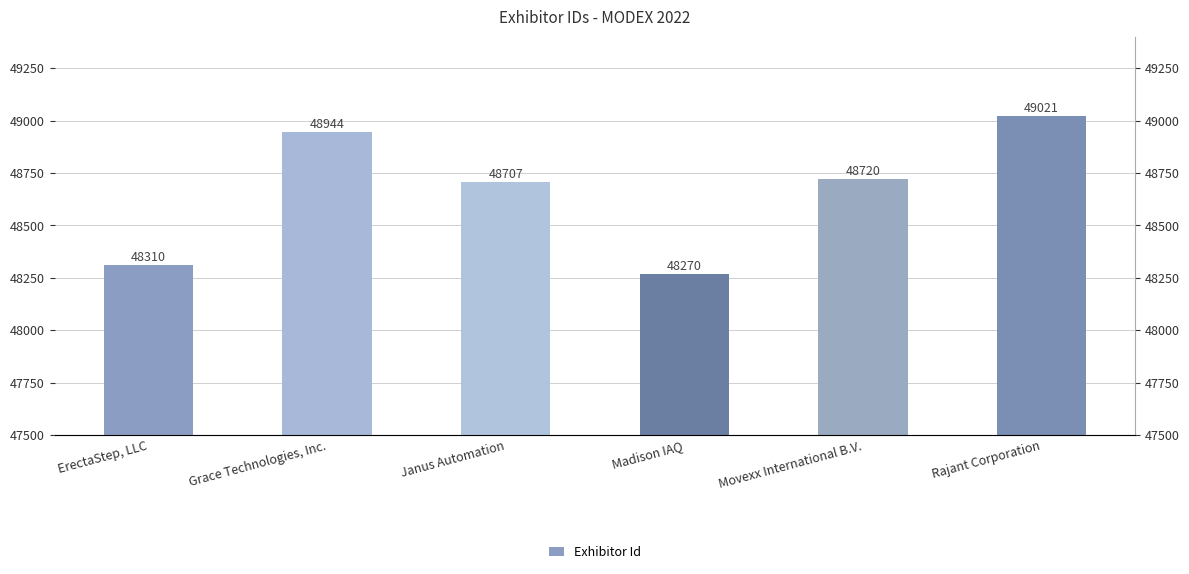

What is the minimum value shown in the chart?

48270